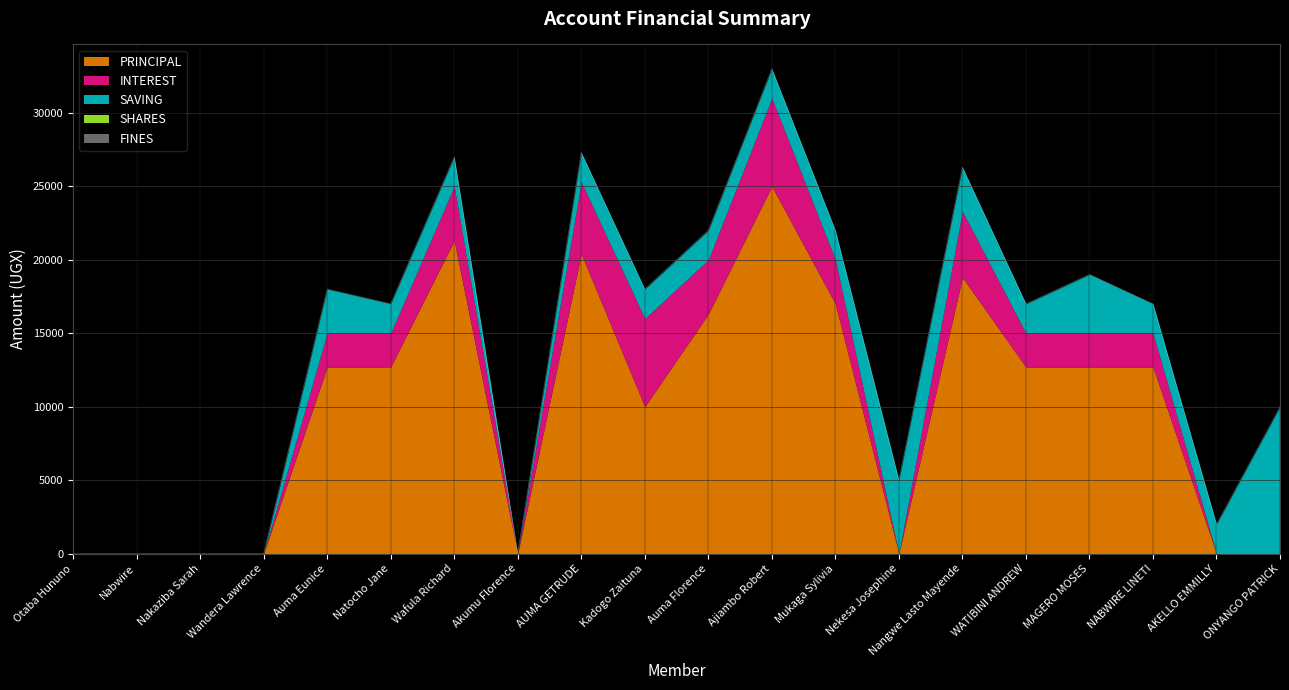

Which series has the widest spread of values?

PRINCIPAL